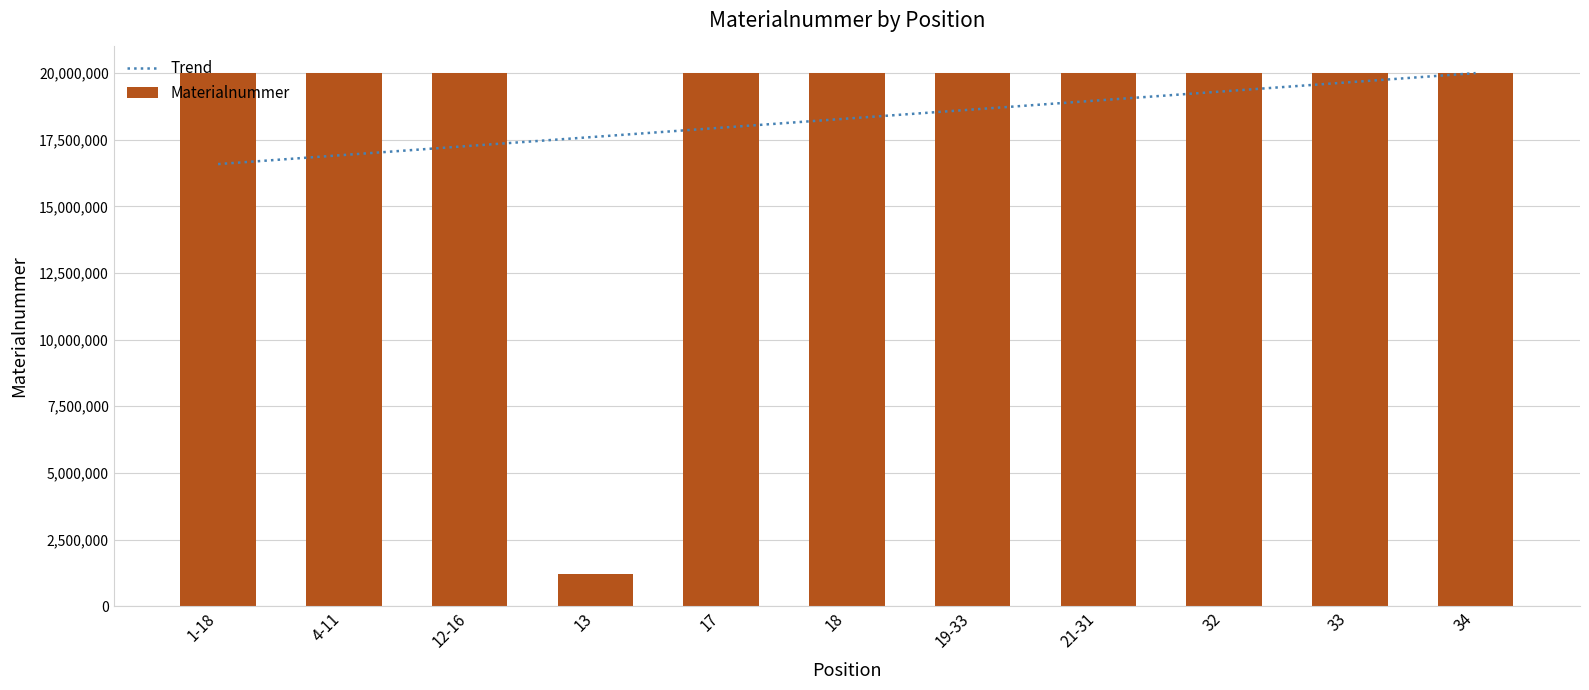

True or false: Materialnummer has a value of 20002973.0 at 21-31.

True